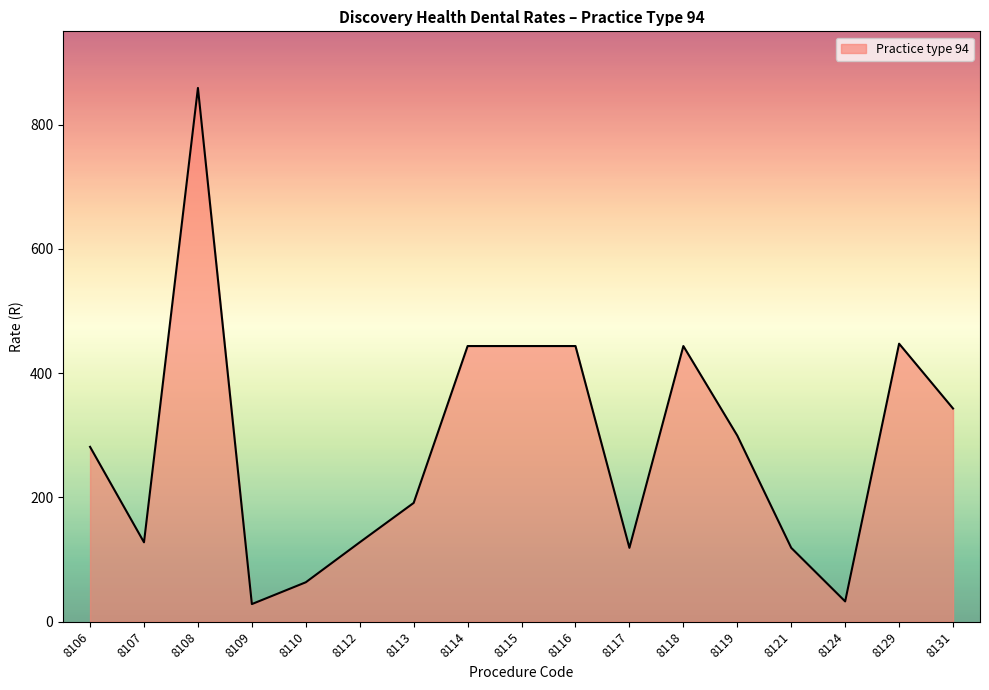

What is the average value?

283.2